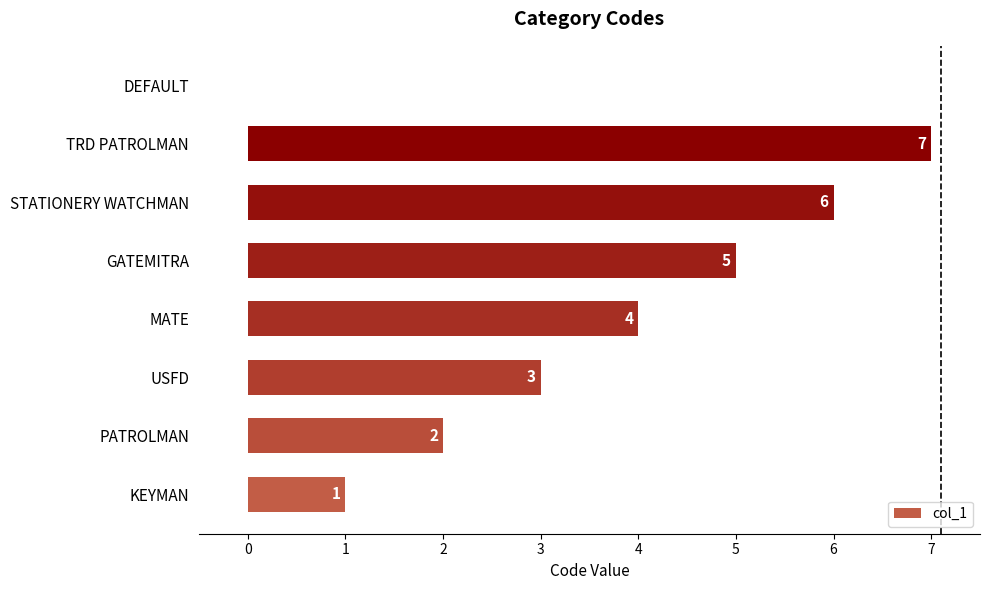

The chart shows a value of 7 at TRD PATROLMAN. True or false?

True